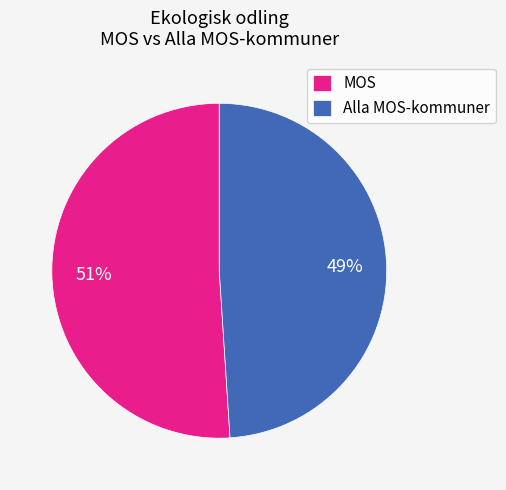

Is there a majority slice in this chart?

Yes